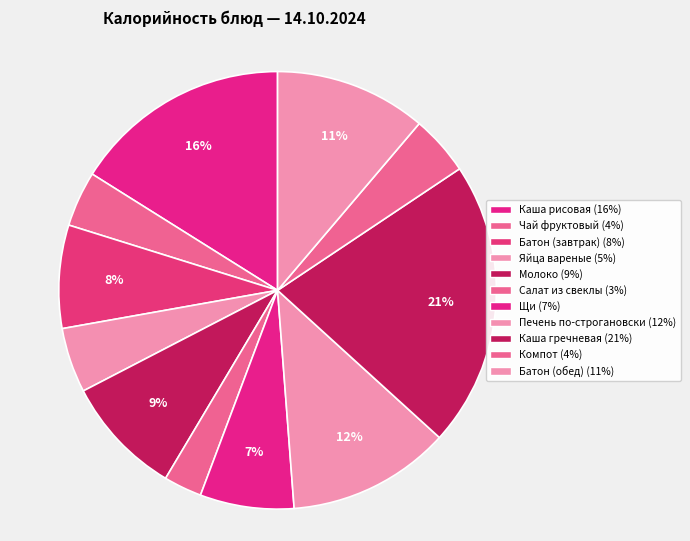

Count the number of slices in the pie.

11